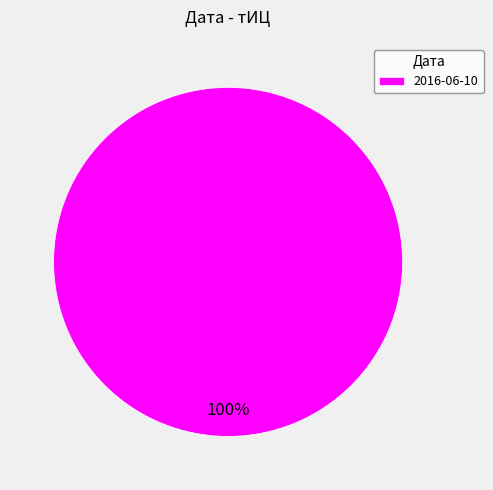

True or false: 2016-06-10 accounts for 100% of the total.

True